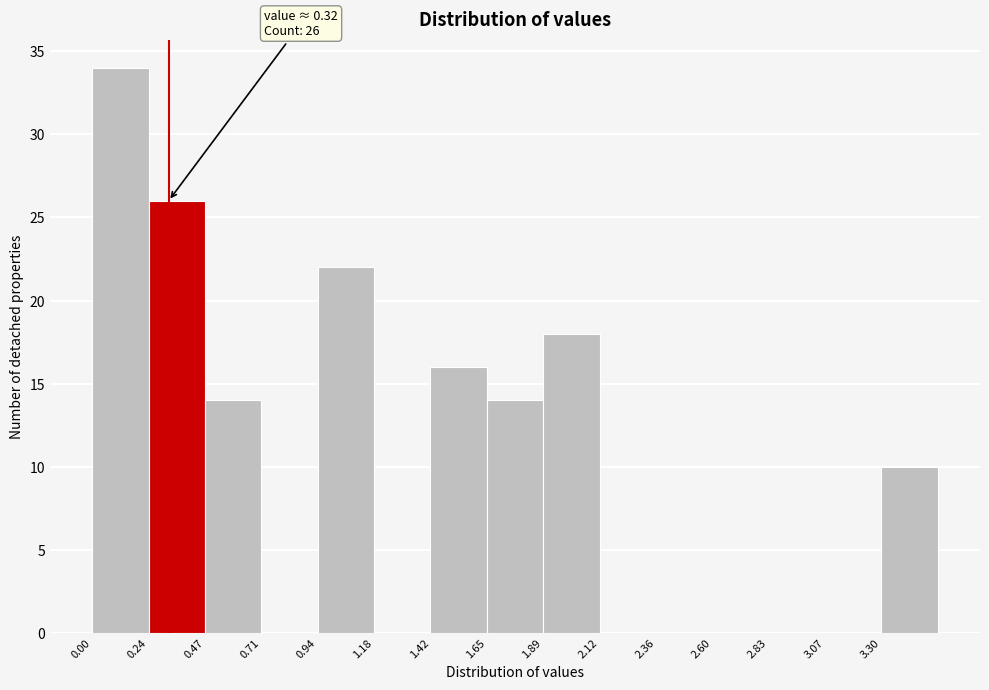

Which range on the x-axis has the tallest bar?

0.00 to 0.25